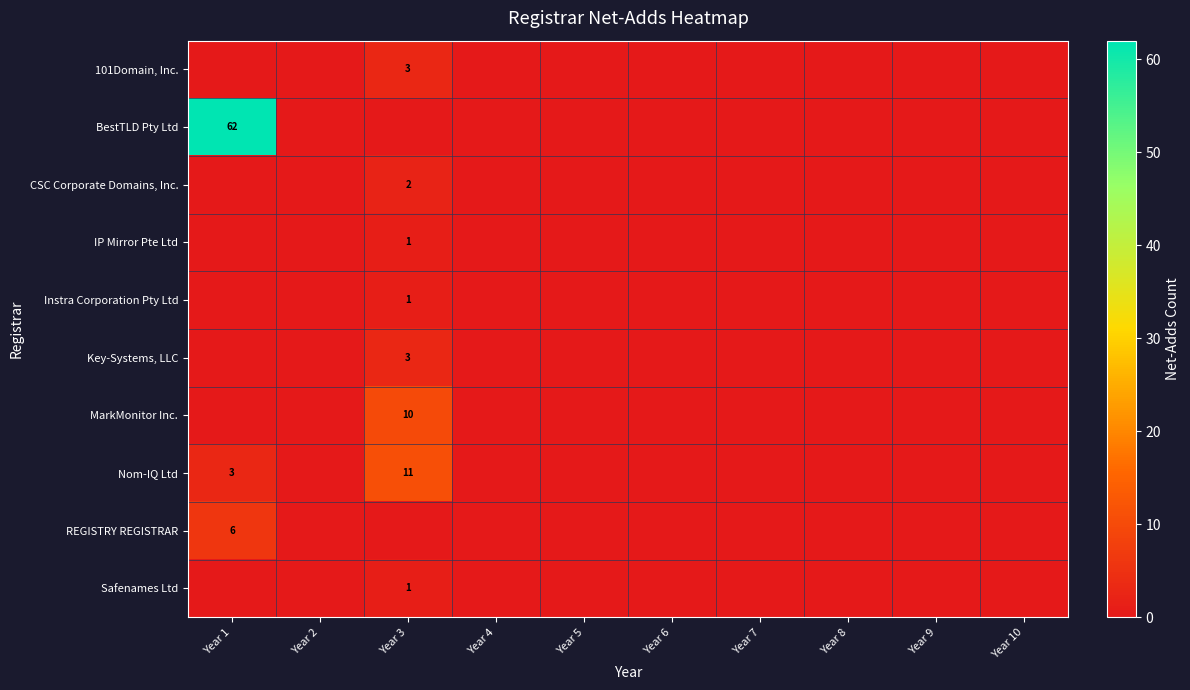

The REGISTRY REGISTRAR series shows 0 at Year 9. True or false?

True